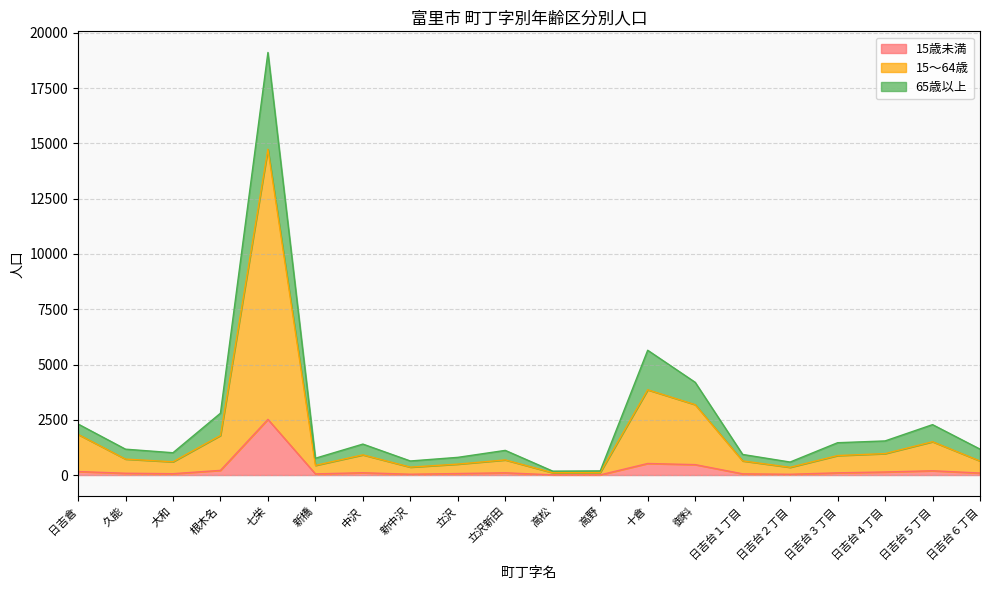

Which has a higher value, 久能 or 立沢新田?

立沢新田